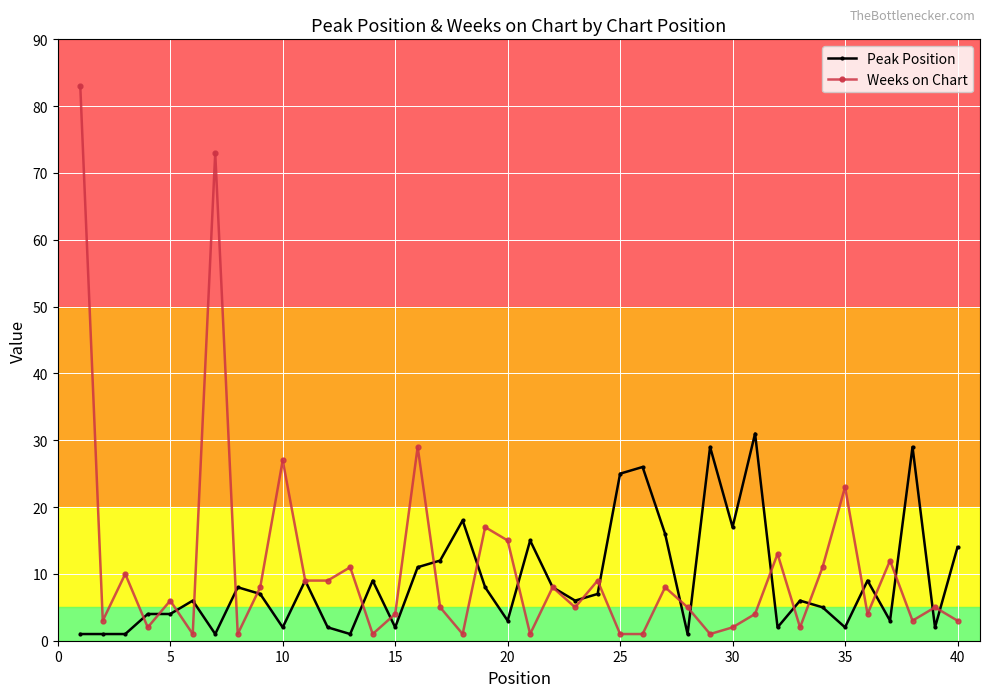

What are all the series names shown in the legend?

Peak Position, Weeks on Chart